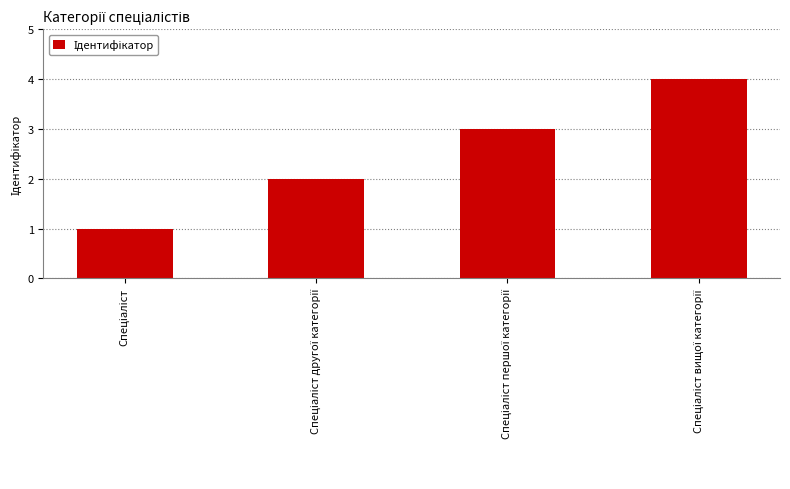

What is the difference between the maximum and minimum values?

3